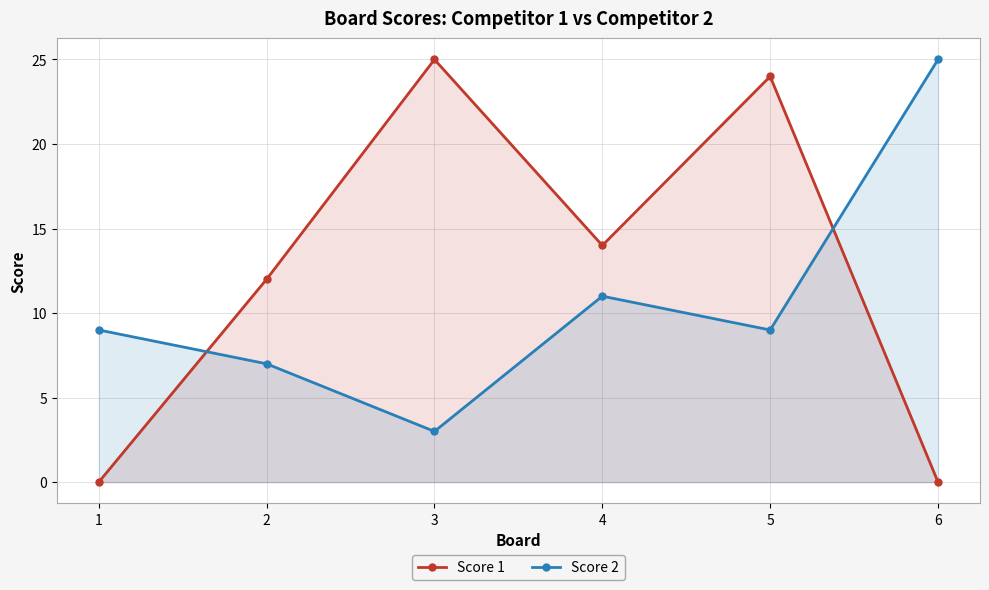

Between which two adjacent categories do Score 2 and Score 1 first intersect?

1 and 2